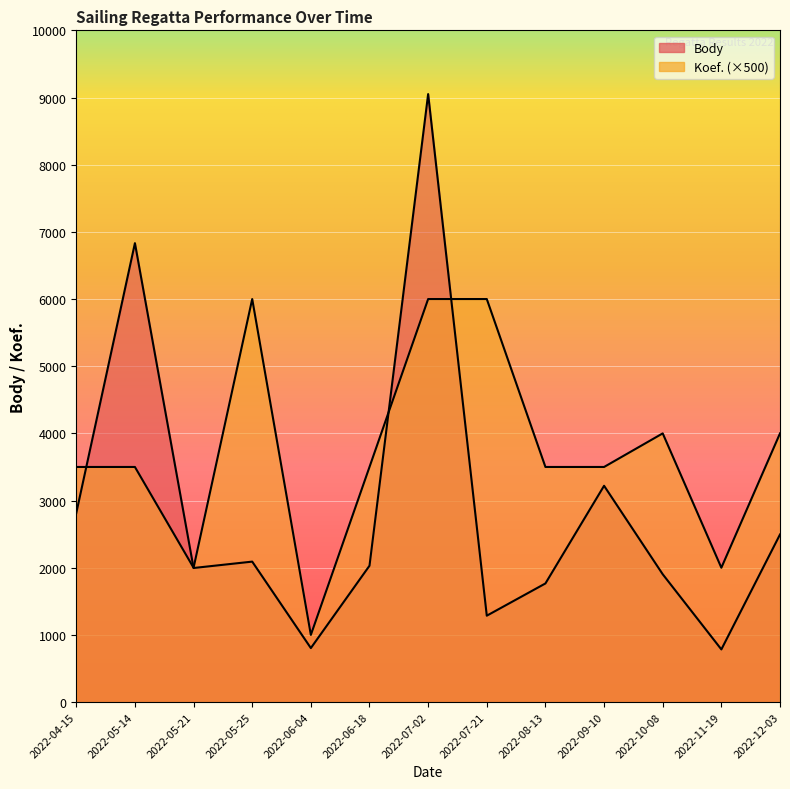

What is the label of the 1st point from the left?

2022-04-15